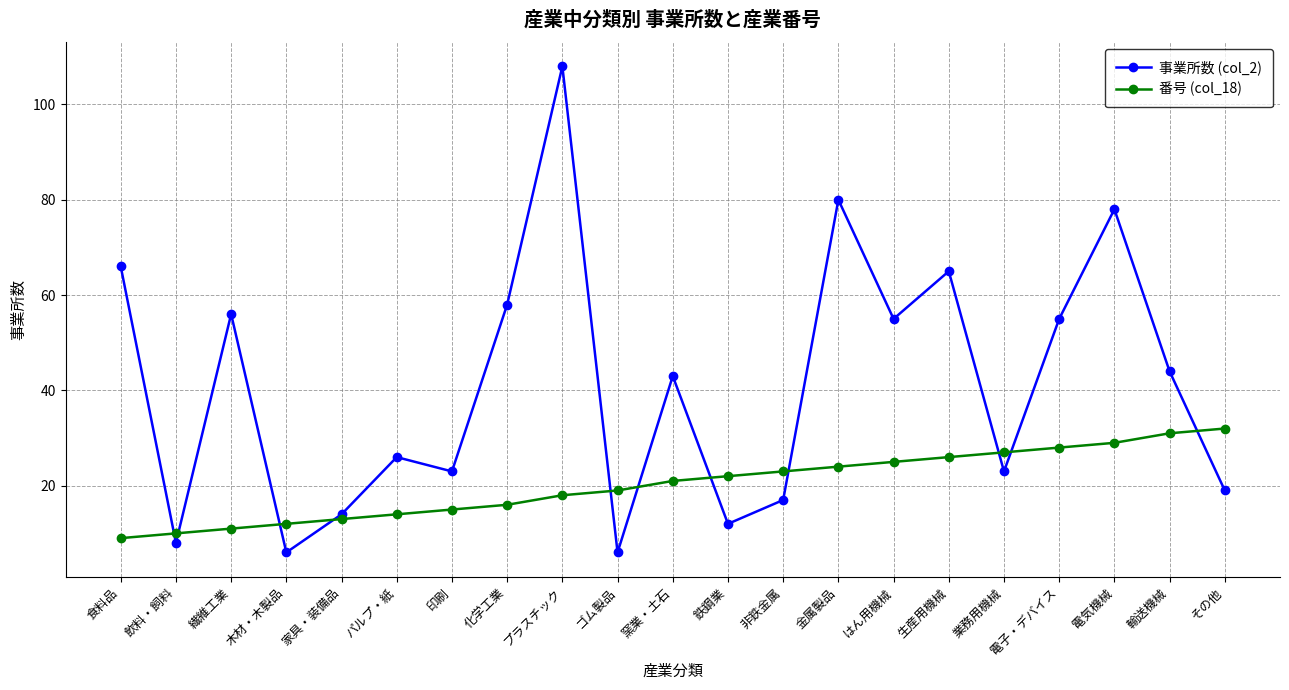

Does the chart display data point markers on the line(s)?

Yes